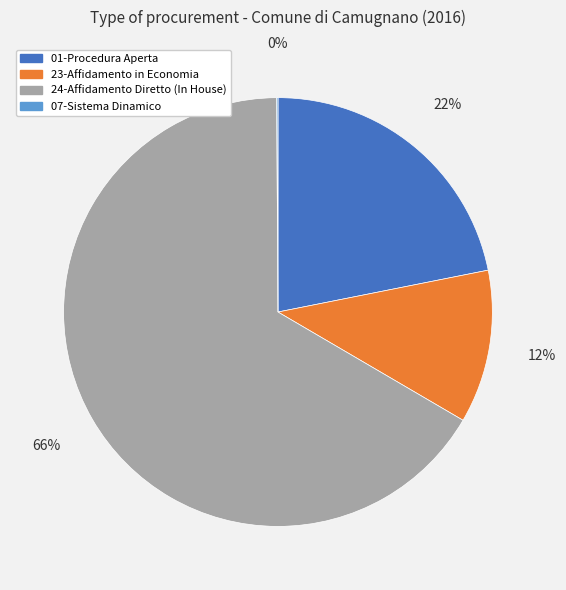

Does any single category account for the majority?

Yes